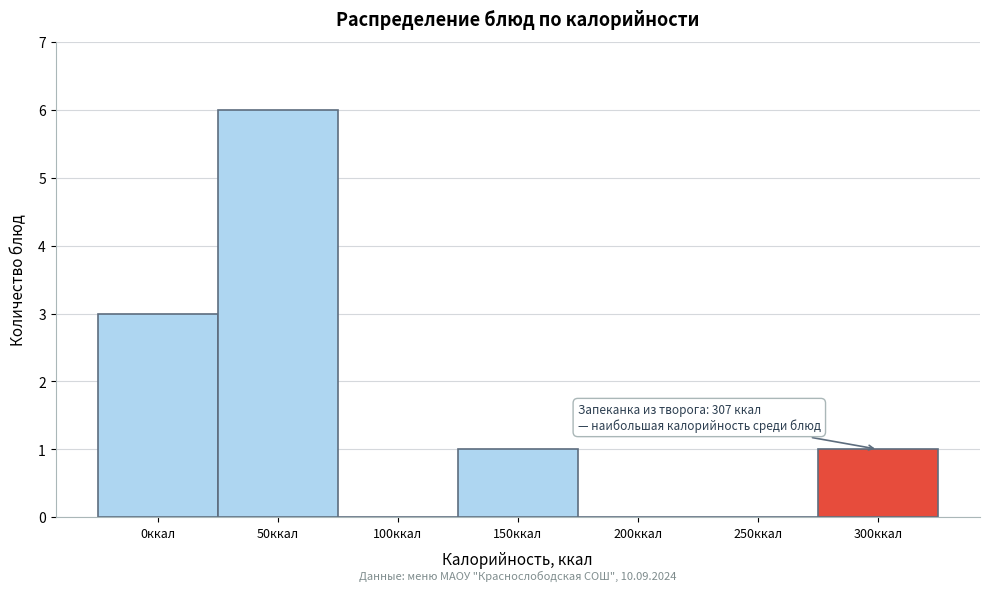

Reading left to right, what are all the values shown in this chart?

0ккал=3	50ккал=6	100ккал=0	150ккал=1	200ккал=0	250ккал=0	300ккал=1